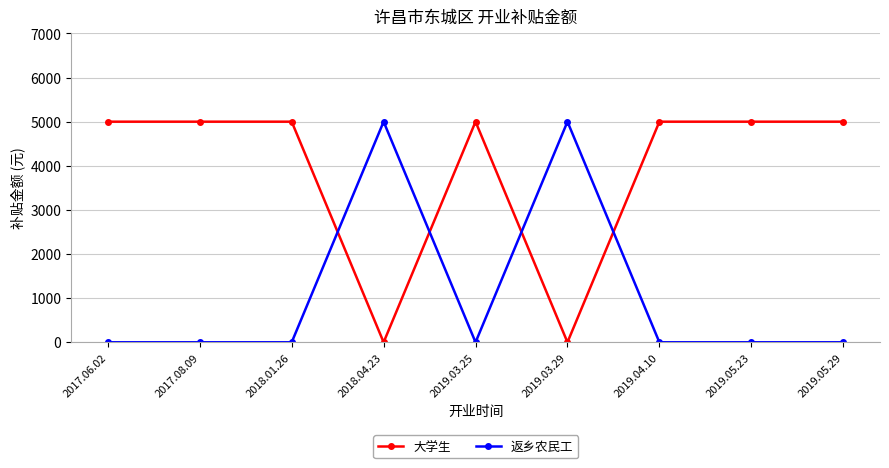

How many lines are shown in the chart?

2